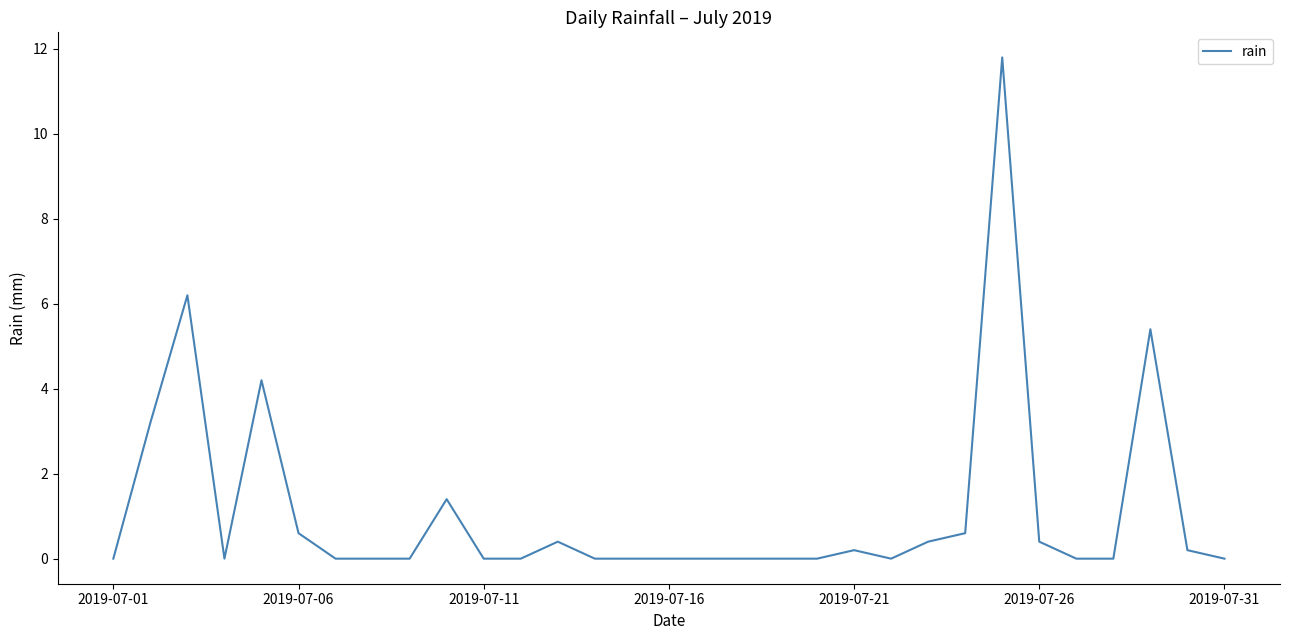

What is the greatest value displayed?

11.8